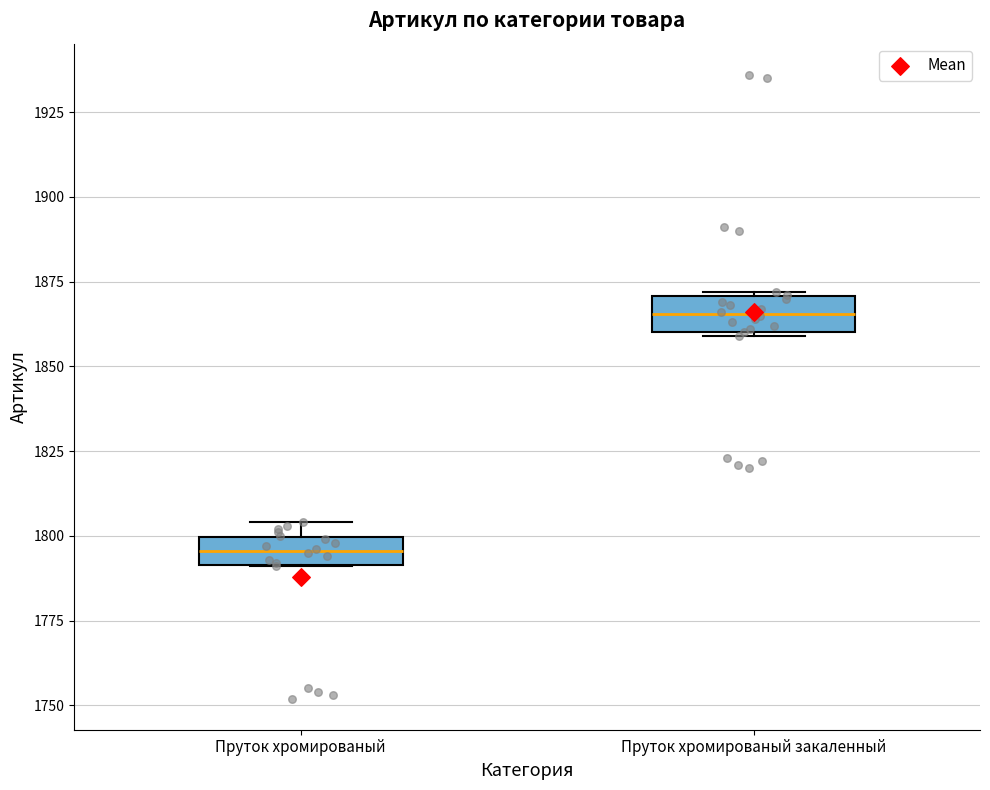

Reading left to right, transcribe this box plot: for each box, give where its median line is, the range the box spans, and where its two whiskers end, as read against the y-axis. The values are not printed on the chart, so give them approximately, as read against the axis.

Пруток хромированый: median 1795, box 1790 to 1800, whiskers 1790 to 1805
Пруток хромированый закаленный: median 1865, box 1860 to 1870, whiskers 1860 to 1870